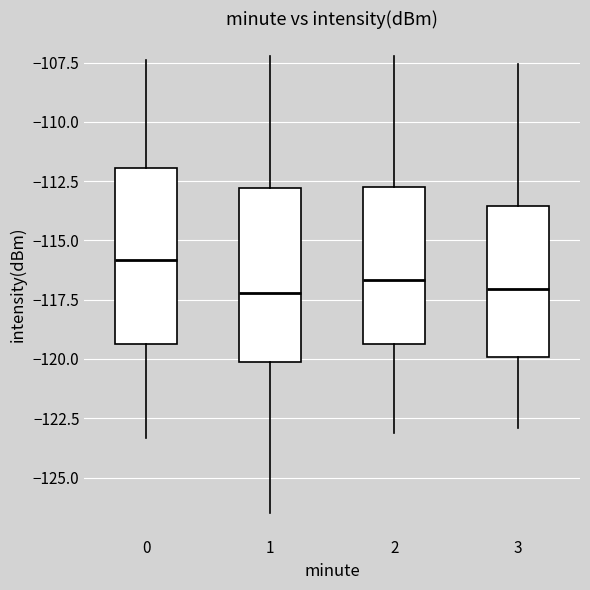

Reading left to right, read every box against the y-axis: the position of its median line, the range the box covers, and the ends of its whiskers. The values are not printed on the chart, so give them approximately, as read against the axis.

0: median -116.0, box -119.5 to -112.0, whiskers -123.5 to -107.5
1: median -117.0, box -120.0 to -113.0, whiskers -126.5 to -107.0
2: median -116.5, box -119.5 to -112.5, whiskers -123.0 to -107.0
3: median -117.0, box -120.0 to -113.5, whiskers -123.0 to -107.5